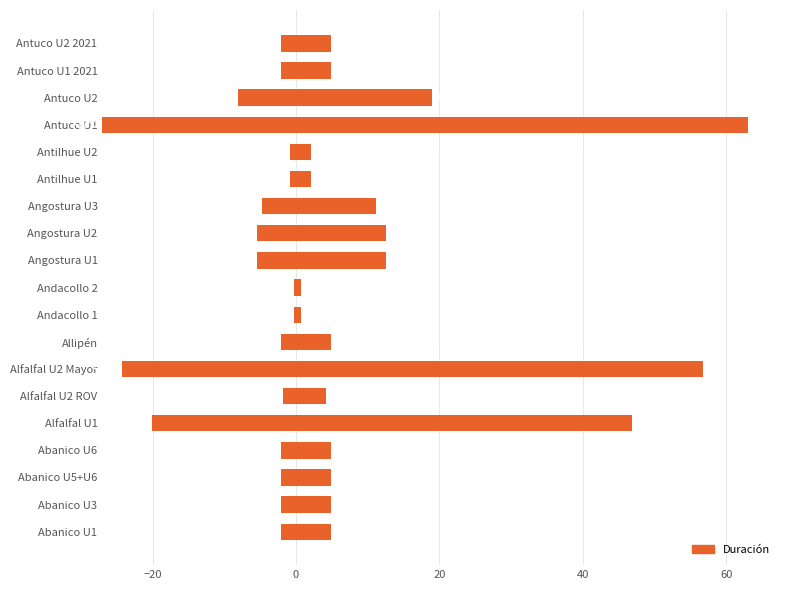

Is it true that the value at Angostura U1 is 4?

False